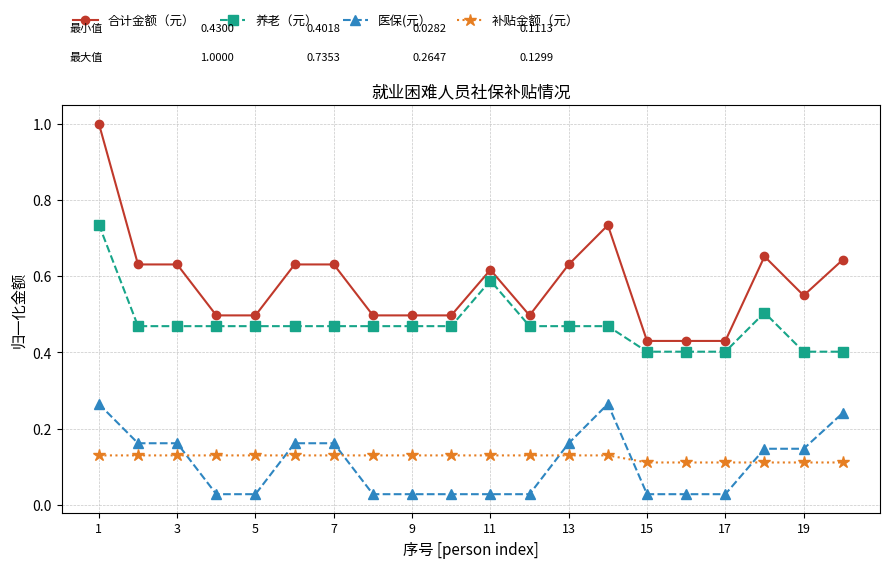

Rank the series by their maximum value, from lowest to highest.

补贴金额（元）, 医保(元）, 养老（元）, 合计金额（元）